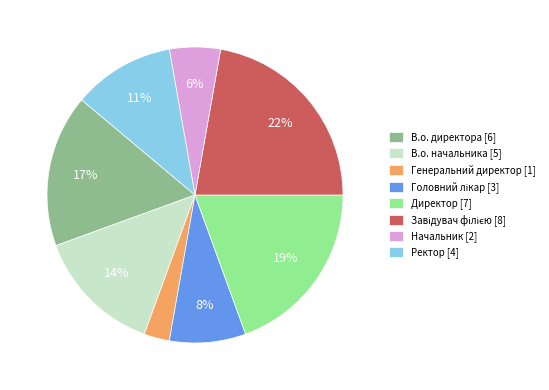

To the nearest percent, what is the difference between the В.о. начальника and Ректор slice percentages?

3%